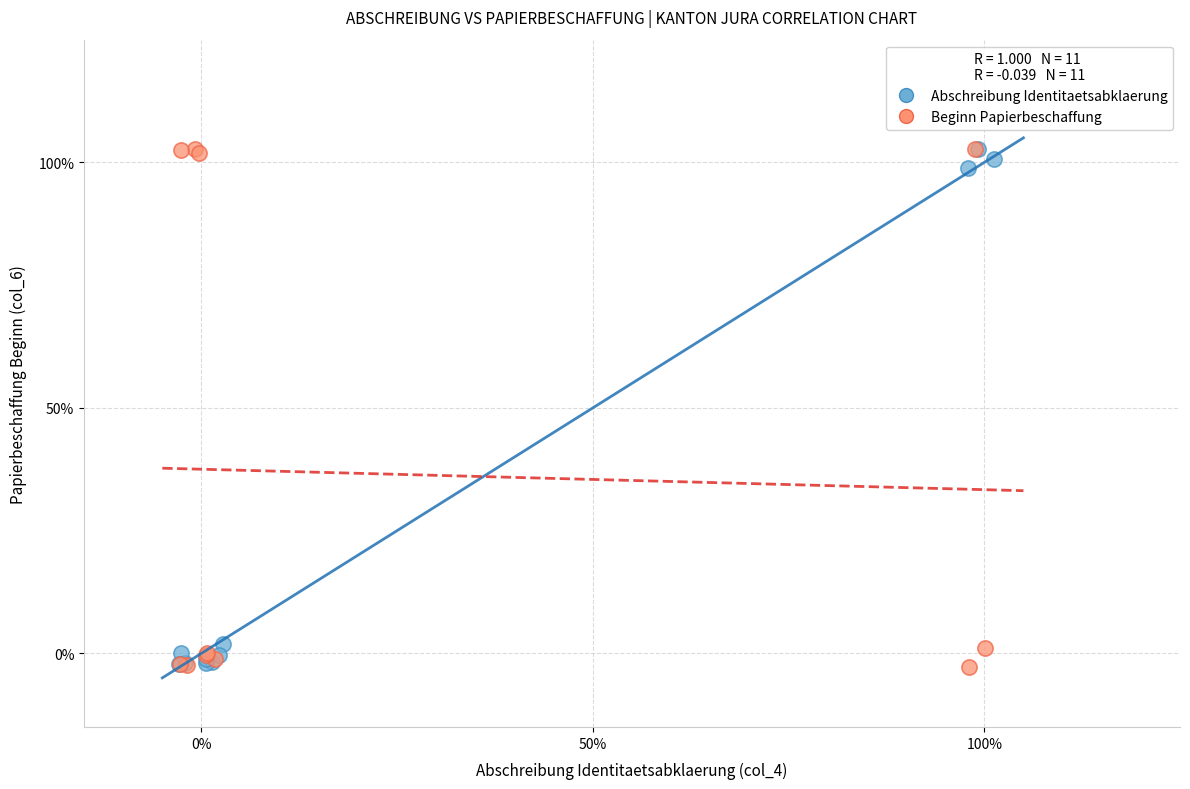

Which series has the widest spread of Y values?

Beginn Papierbeschaffung